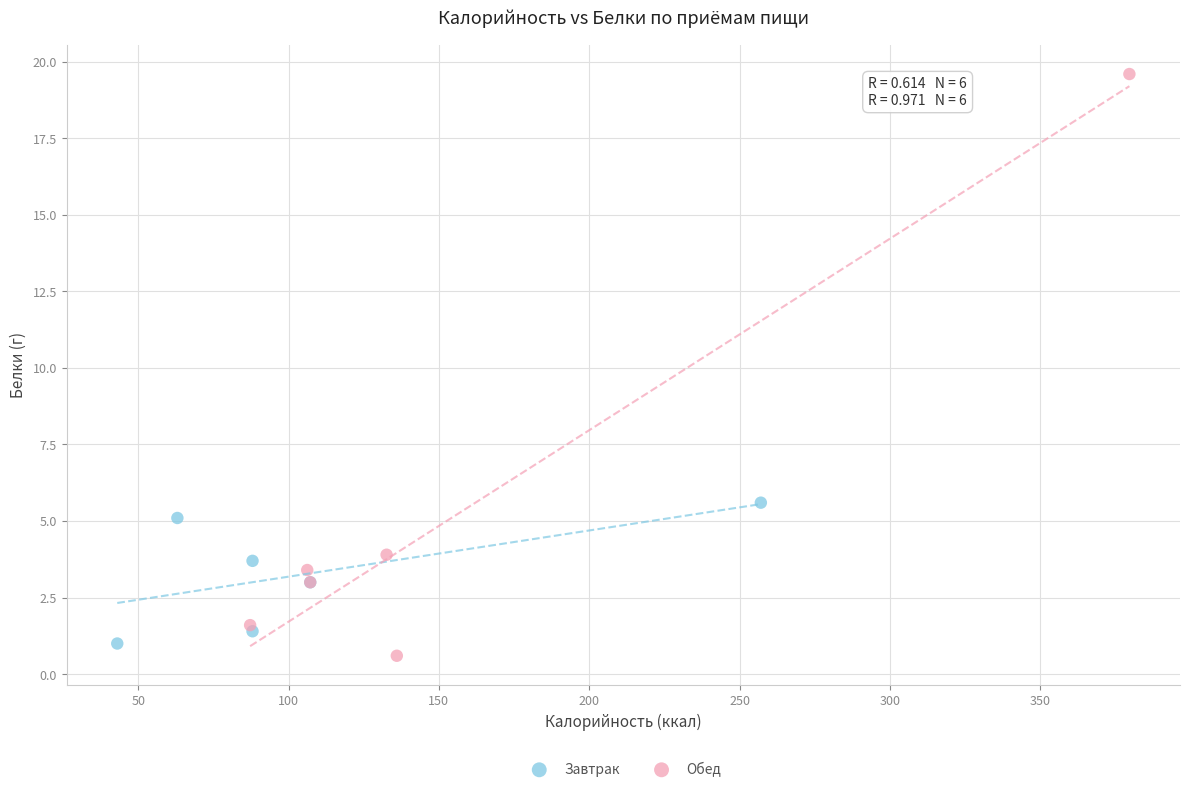

Which series contains the highest Y value?

Обед